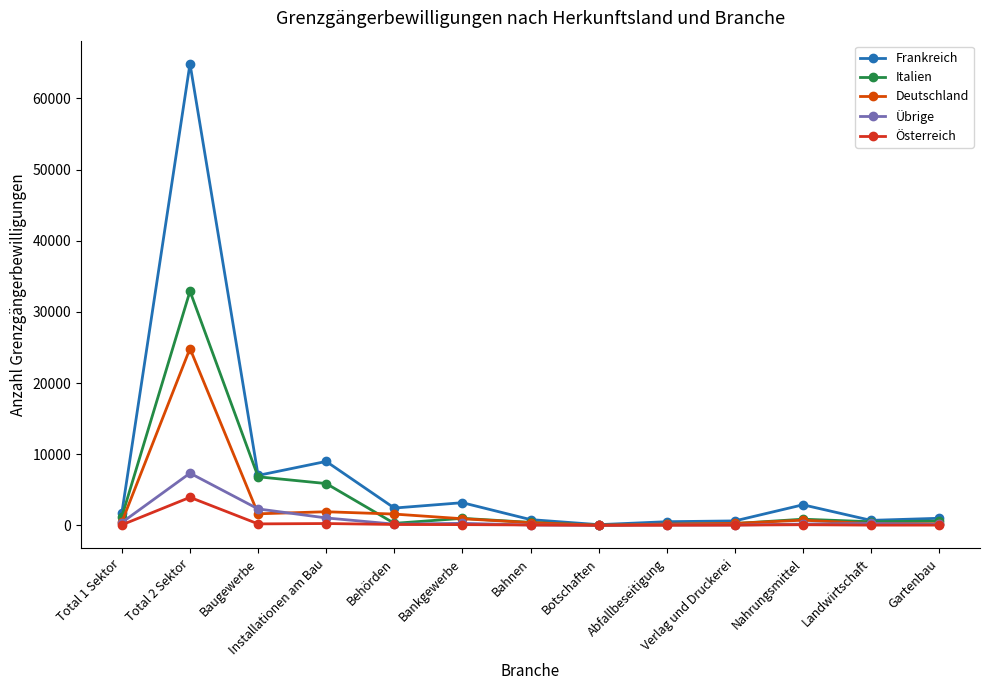

At how many categories does at least one series exceed 55594?

1